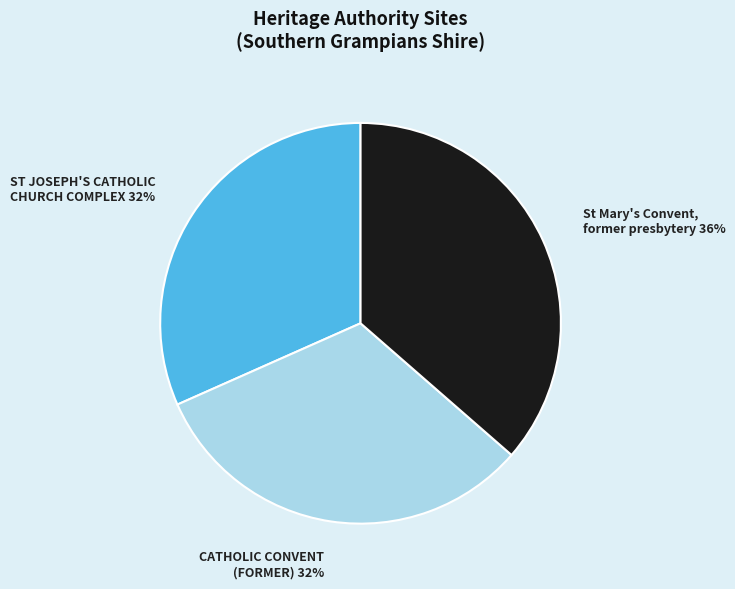

How many segments does this pie chart have?

3